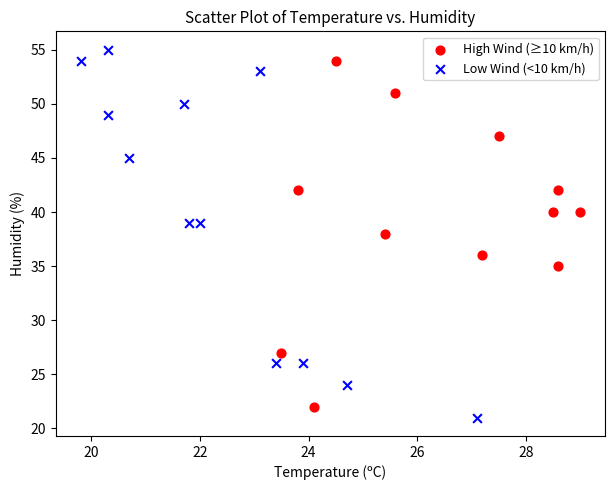

Which series has the largest Y range (max minus min)?

Low Wind (<10 km/h)